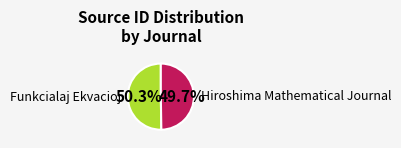

Does any single category account for the majority?

Yes